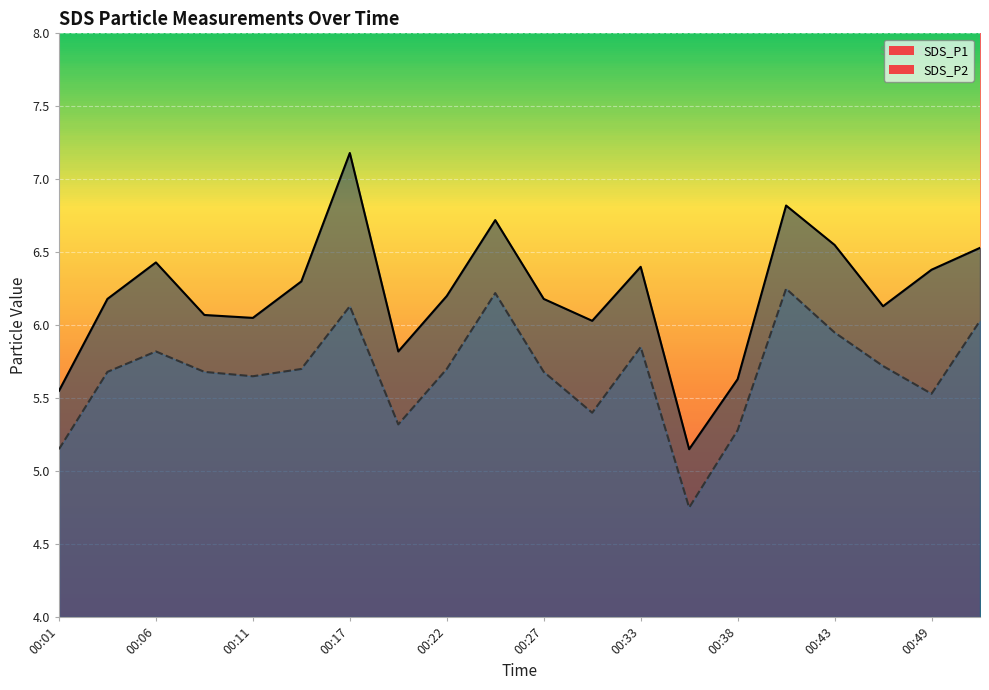

Which category has the highest value in the SDS_P1 series?

00:17